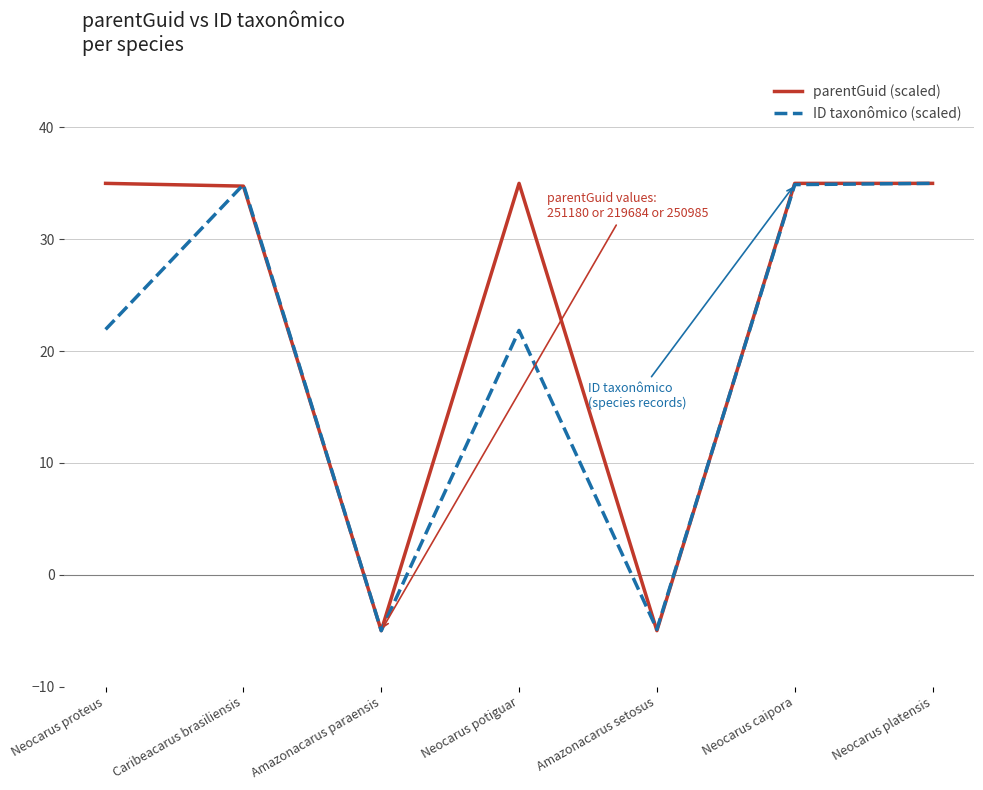

How many lines are shown in the chart?

2